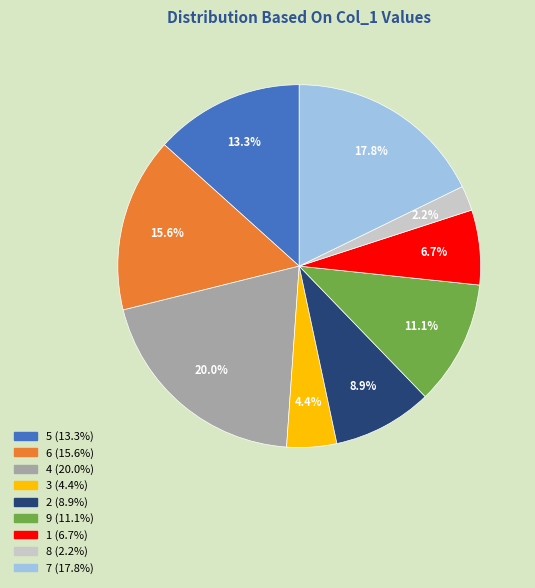

Which slice is the smallest?

8